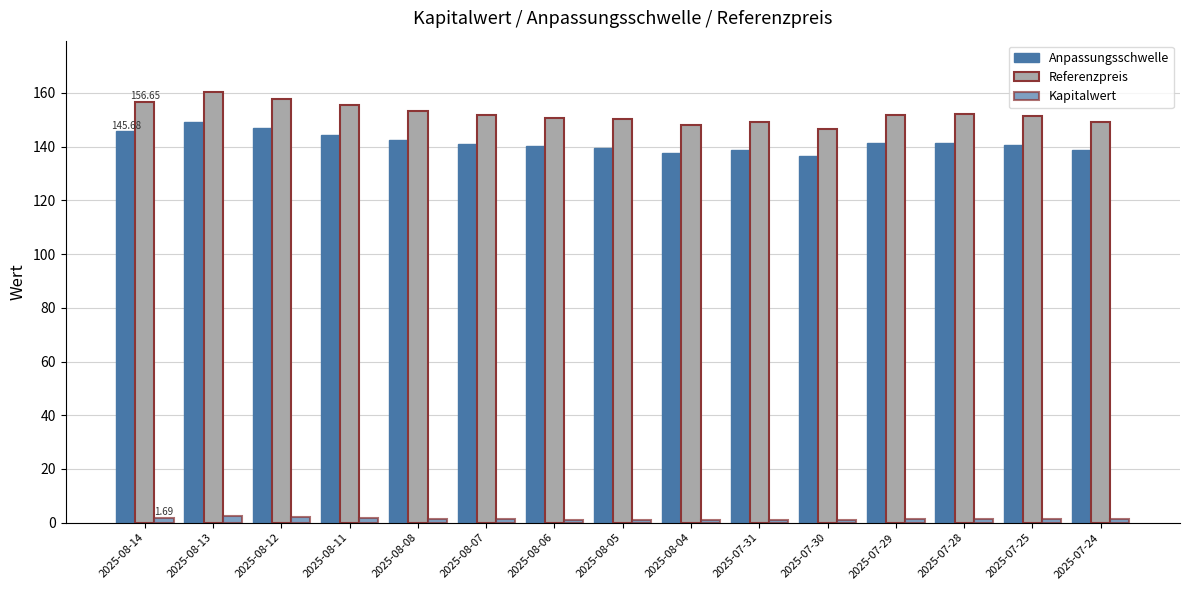

How many bars are there in total?

45